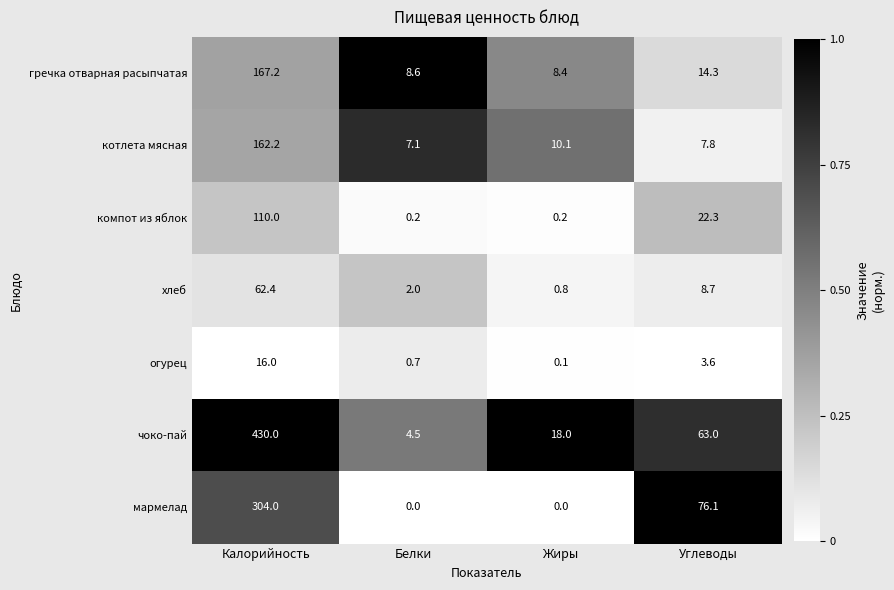

Which series has the largest range (max minus min)?

чоко-пай